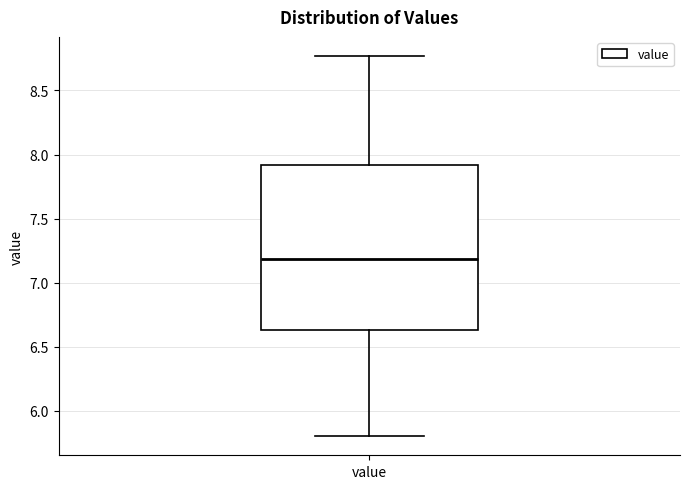

Where does the median line of the box for value sit on the y-axis? The values are not printed on the chart, so give them approximately, as read against the axis.

7.20